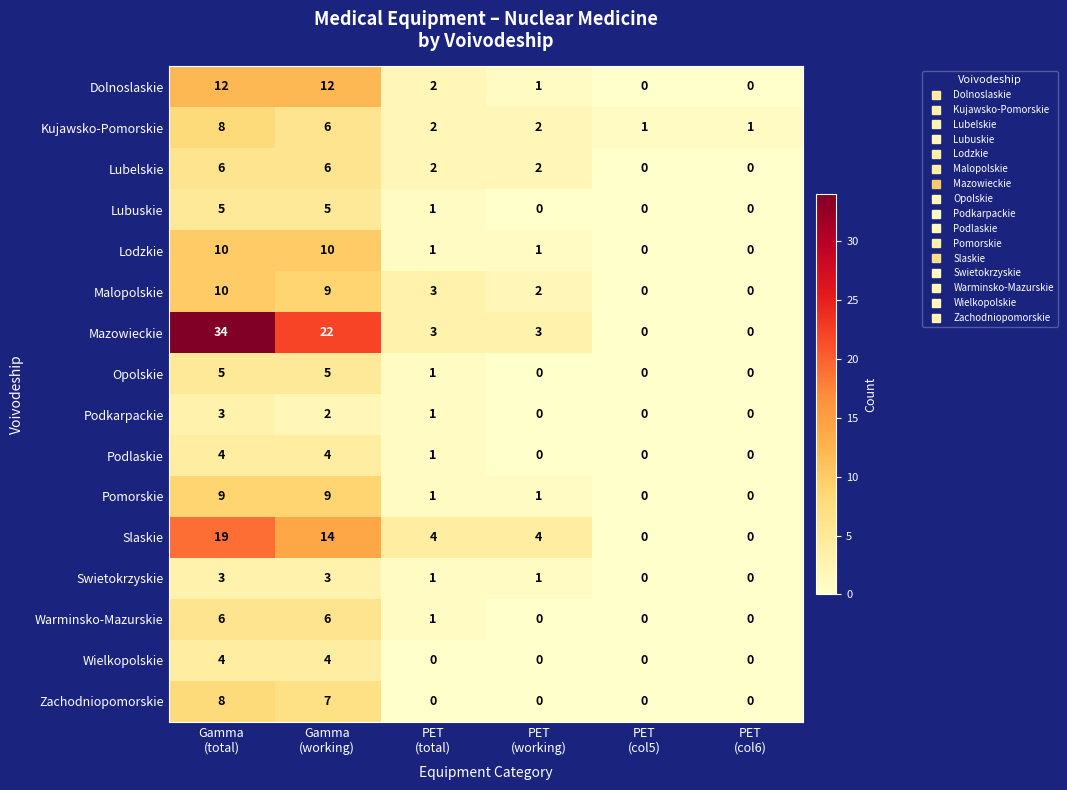

What is the difference between the maximum and second lowest values in the Zachodniopomorskie series?

8